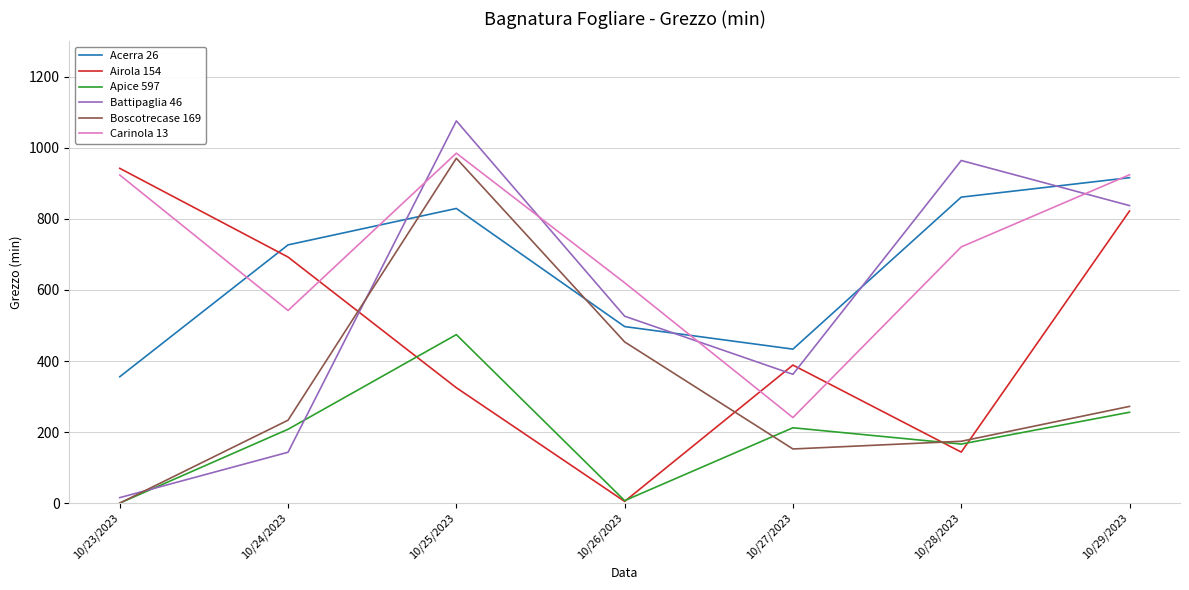

True or false: Apice 597 has a value of 134.5 at 10/25/2023.

False